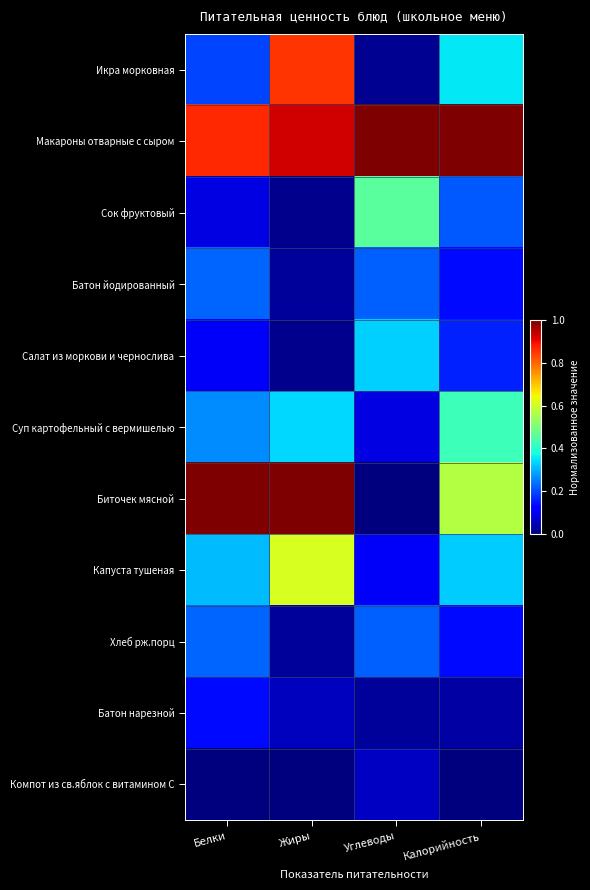

Reading left to right, extract all data points from this chart.

Икра морковная: Белки=0.2	Жиры=0.9	Углеводы=0.0	Калорийность=0.4
Макароны отварные с сыром: Белки=0.9	Жиры=0.9	Углеводы=1.0	Калорийность=1.0
Сок фруктовый: Белки=0.1	Жиры=0.0	Углеводы=0.5	Калорийность=0.2
Батон йодированный: Белки=0.2	Жиры=0.0	Углеводы=0.2	Калорийность=0.1
Салат из моркови и чернослива: Белки=0.1	Жиры=0.0	Углеводы=0.3	Калорийность=0.2
Суп картофельный с вермишелью: Белки=0.3	Жиры=0.3	Углеводы=0.1	Калорийность=0.4
Биточек мясной: Белки=1.0	Жиры=1.0	Углеводы=0.0	Калорийность=0.6
Капуста тушеная: Белки=0.3	Жиры=0.6	Углеводы=0.1	Калорийность=0.3
Хлеб рж.порц: Белки=0.2	Жиры=0.0	Углеводы=0.2	Калорийность=0.1
Батон нарезной: Белки=0.1	Жиры=0.1	Углеводы=0.0	Калорийность=0.0
Компот из св.яблок с витамином С: Белки=0.0	Жиры=0.0	Углеводы=0.1	Калорийность=0.0